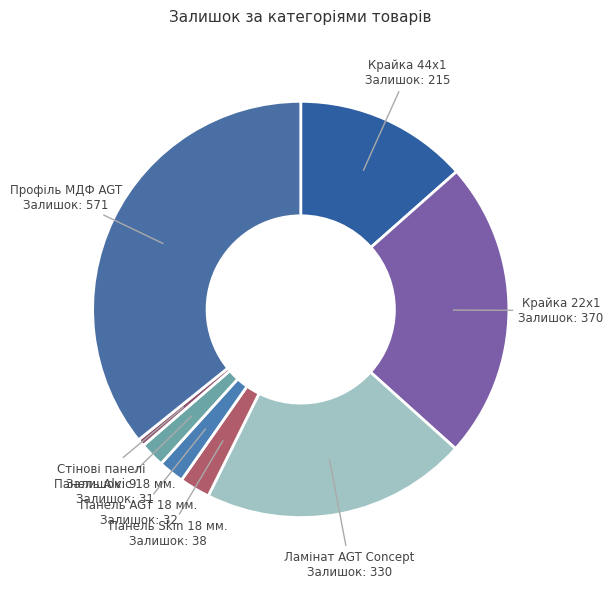

Combined, do Панель AGT 18 мм. and Профіль МДФ AGT account for over 50%?

No